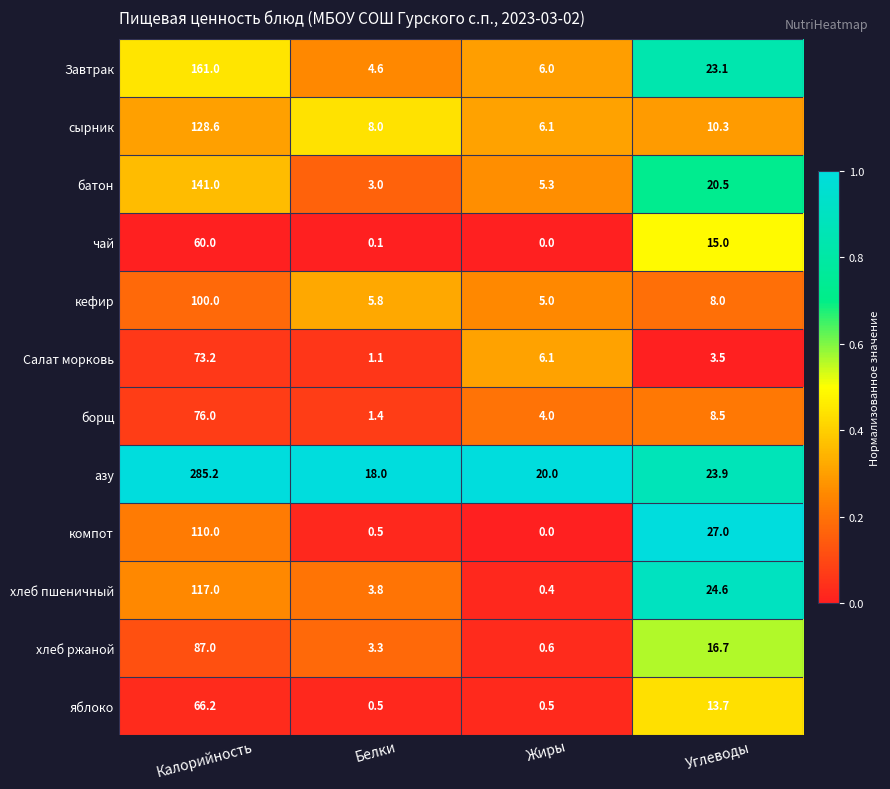

Which label corresponds to the smallest value in the chart?

Жиры